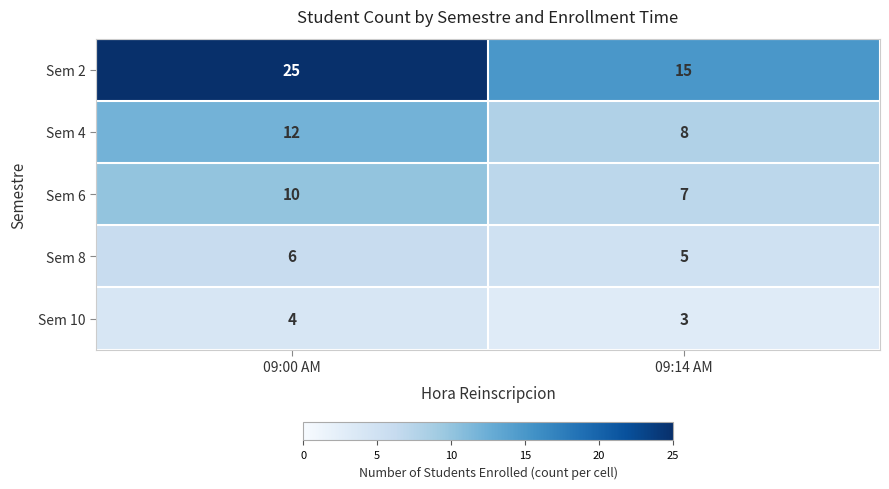

What is the difference between the highest and lowest values at 09:14 AM?

12